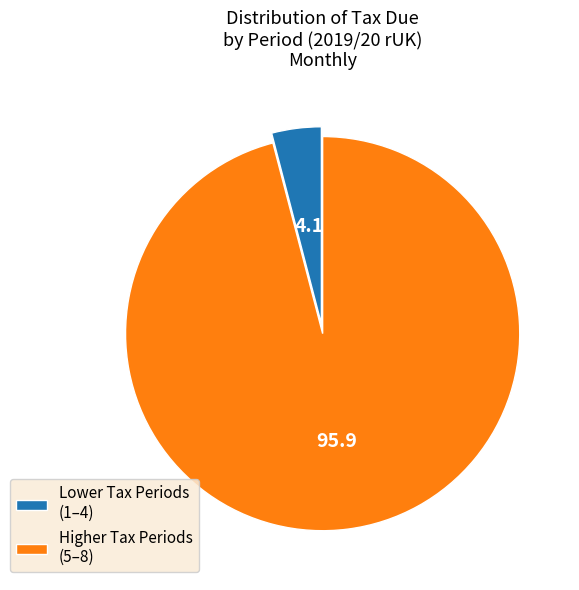

Which slice is the largest?

Higher Tax Periods (5–8)